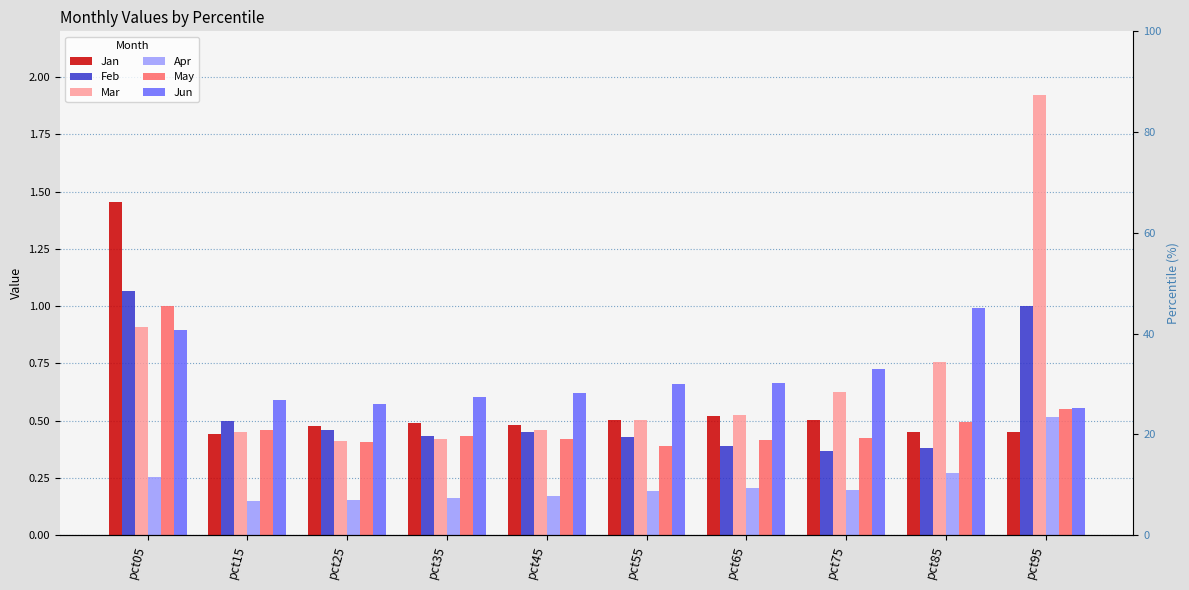

What is the difference between the highest and lowest values at pct45?

0.5